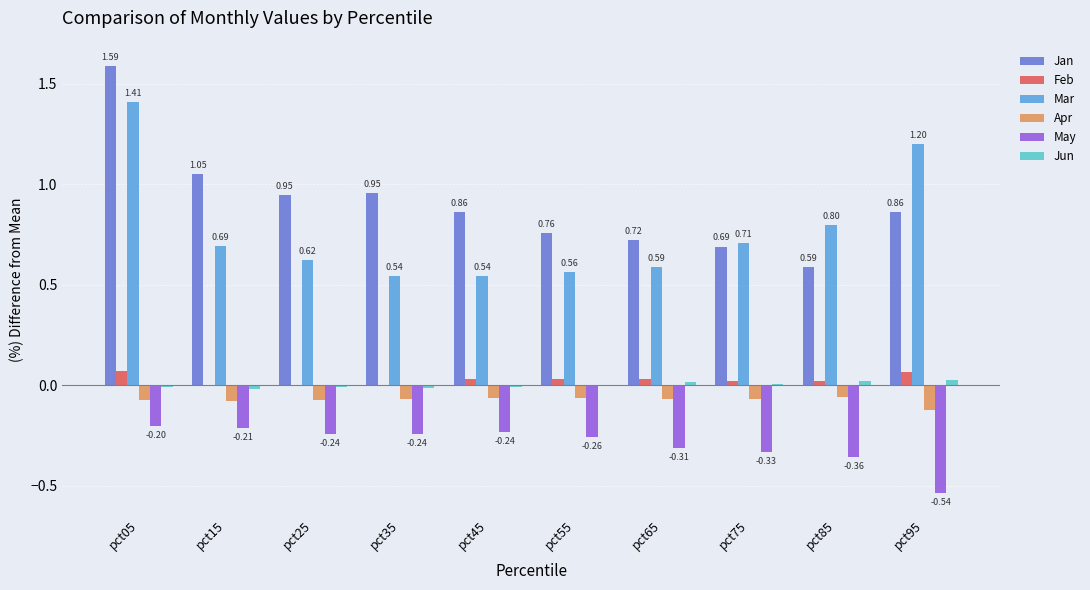

How many groups of bars are there?

10